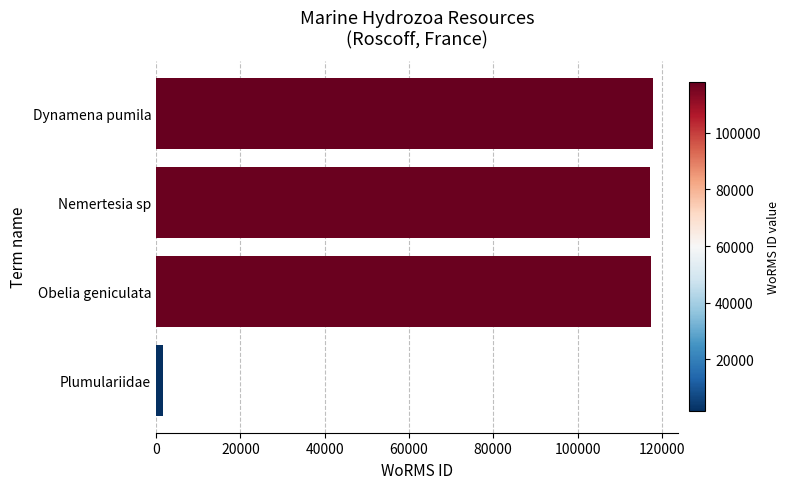

What is the average value?

88521